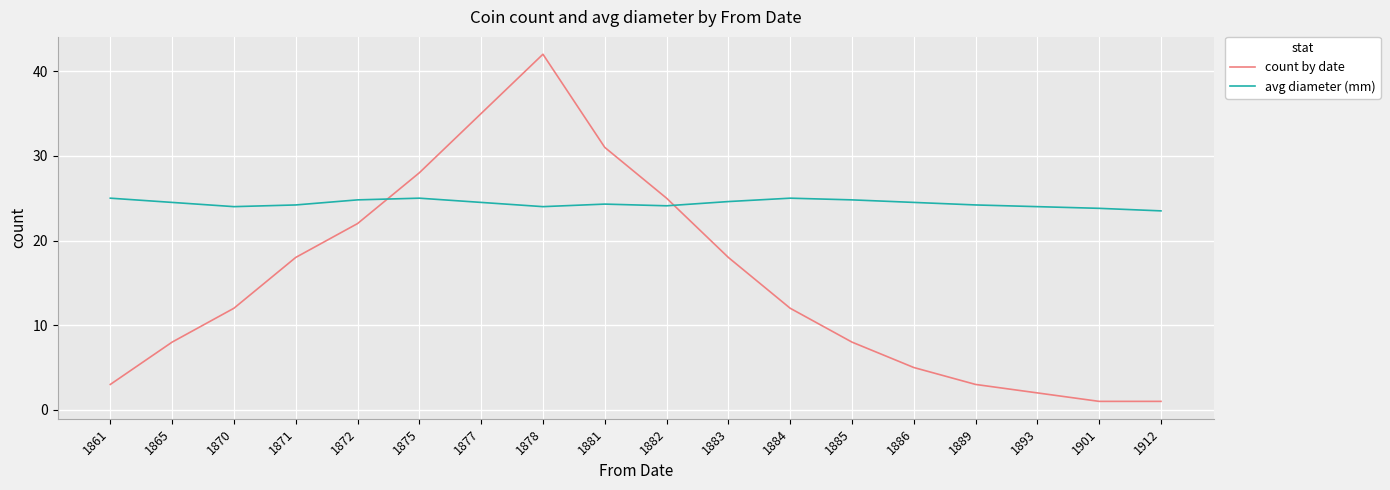

True or false: avg diameter (mm) has a value of 11.5 at 1865.

False